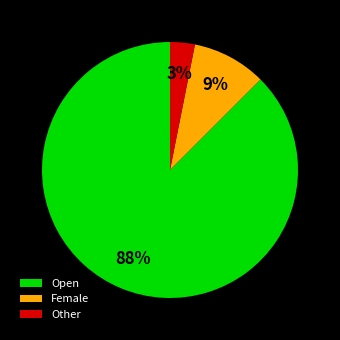

Approximately how many times larger is the value at Other compared to Female?

0.3